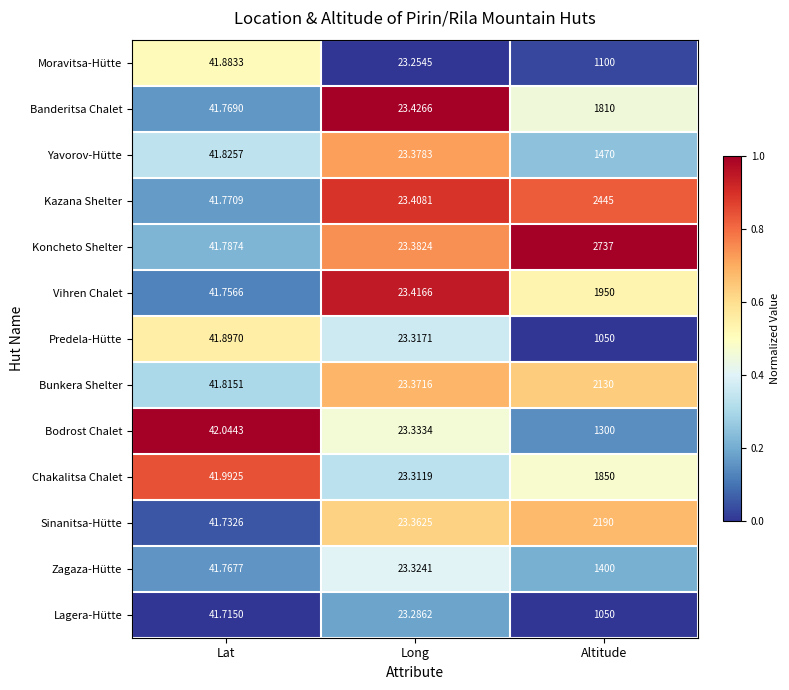

List the labels in order of Chakalitsa Chalet value, largest first.

Altitude, Lat, Long